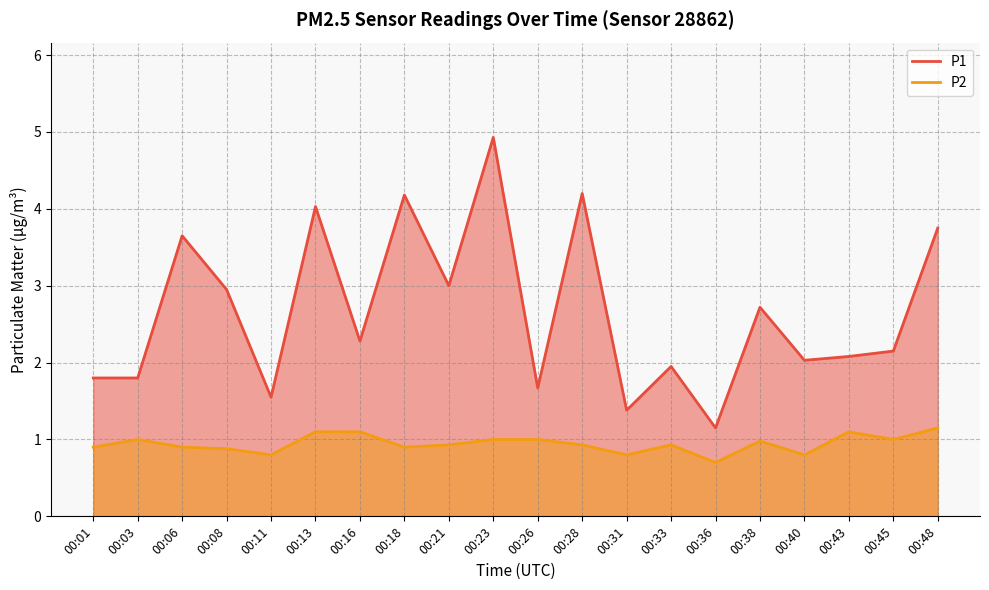

List the labels in order of P2 value, largest first.

00:48, 00:13, 00:16, 00:43, 00:03, 00:23, 00:26, 00:45, 00:38, 00:21, 00:28, 00:33, 00:01, 00:06, 00:18, 00:08, 00:11, 00:31, 00:40, 00:36